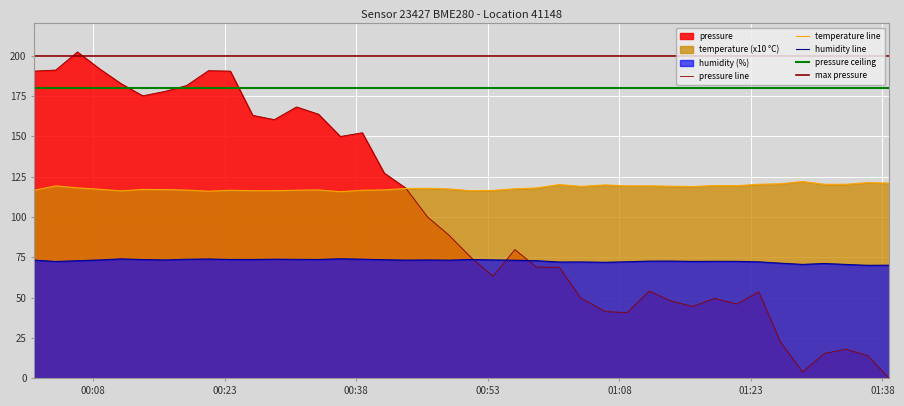

What is the difference between the maximum and minimum values in the temperature series?

6.3